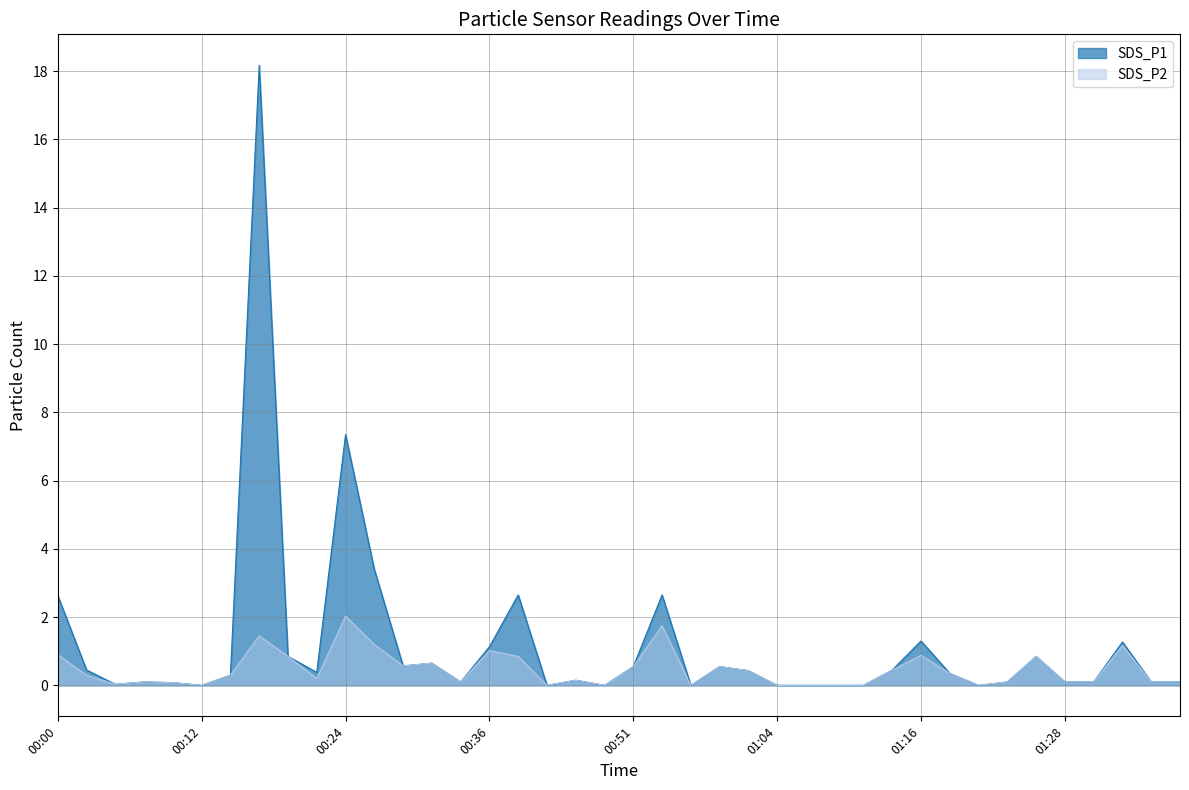

What is the total value across all series at 01:30?

0.2